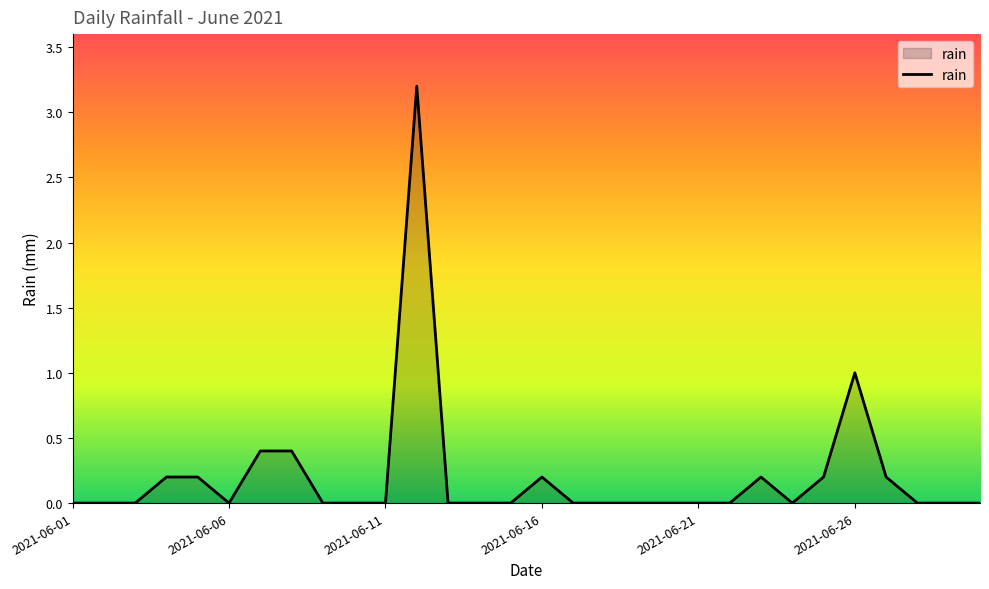

How many lines are shown in the chart?

1